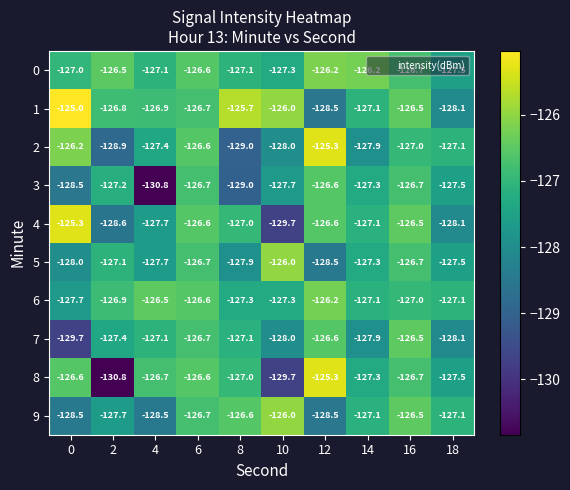

What is the maximum value shown in the chart?

-125.0